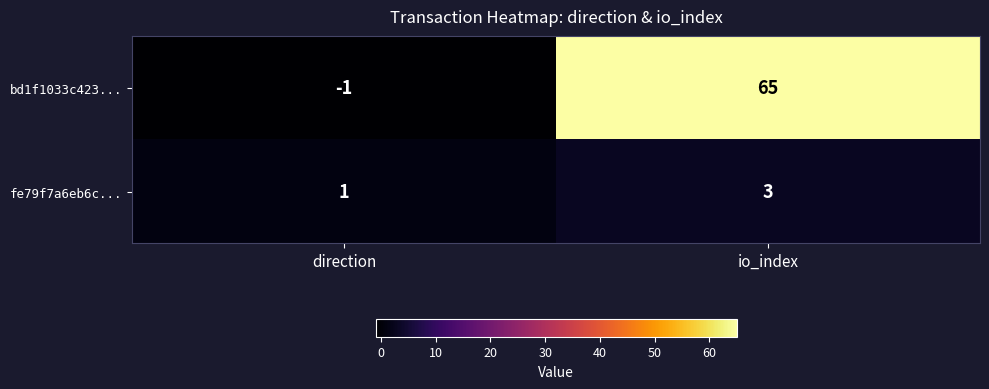

What is the sum of the bd1f1033c423... values at direction and io_index?

64